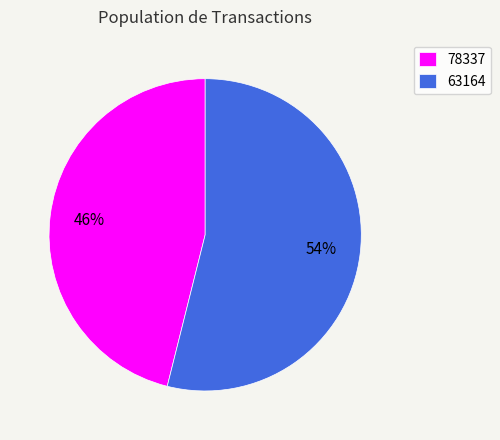

Is the sum of 78337 and 63164 greater than half?

Yes